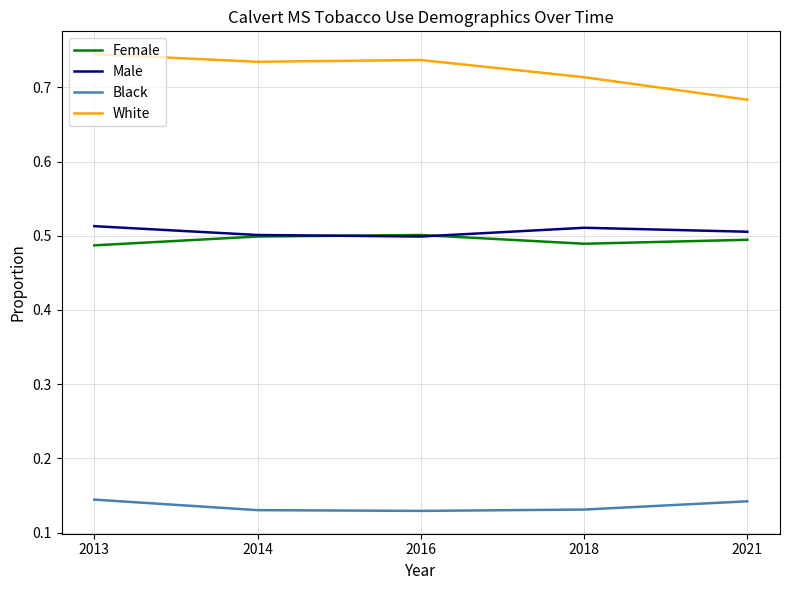

At which category does White reach its first local valley?

2014